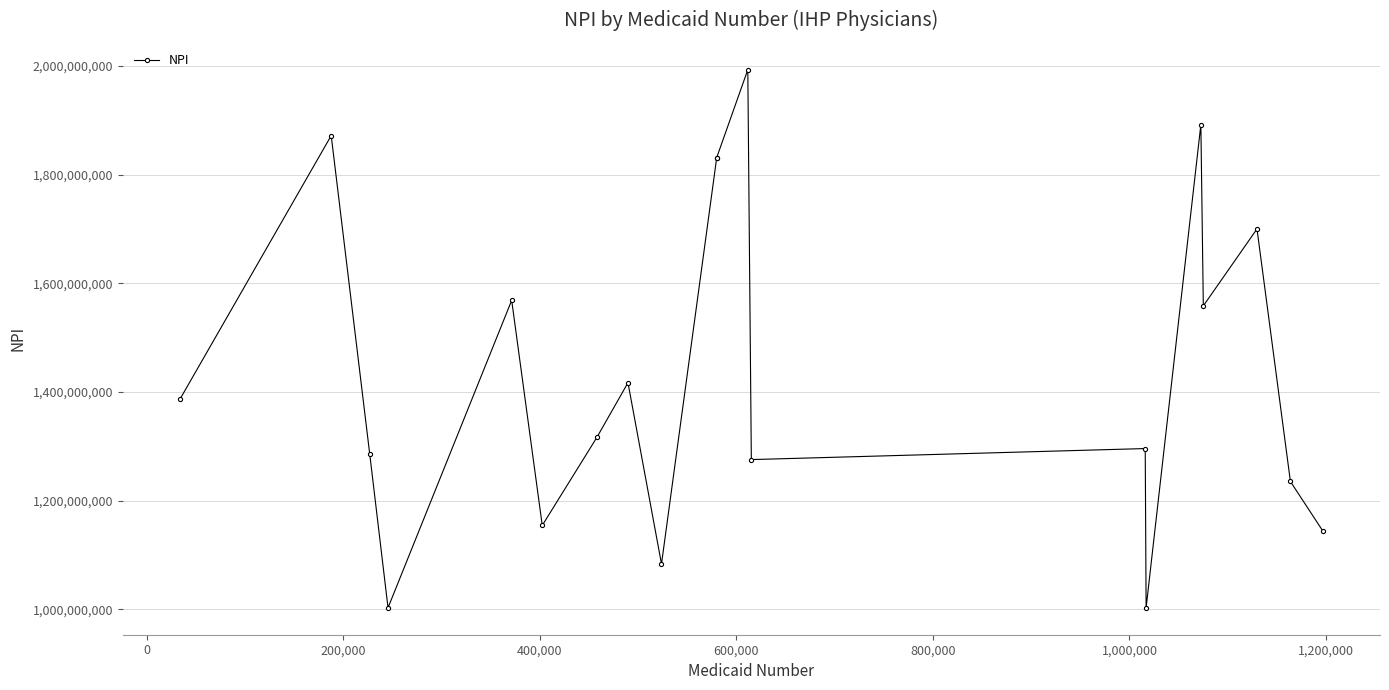

What position from the right is 0?

19